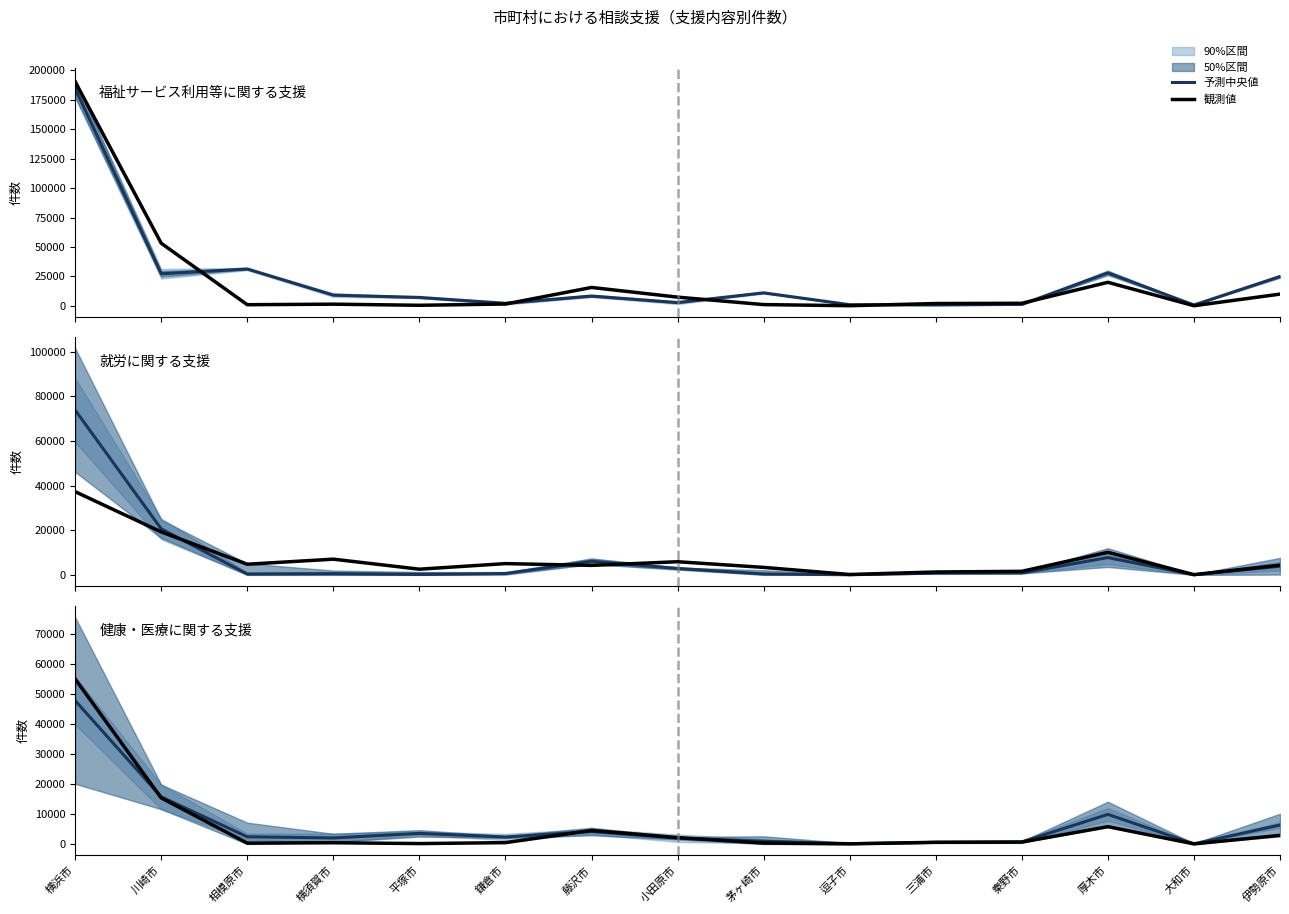

Between 平塚市 and 秦野市, which series saw the biggest shift?

予測中央値